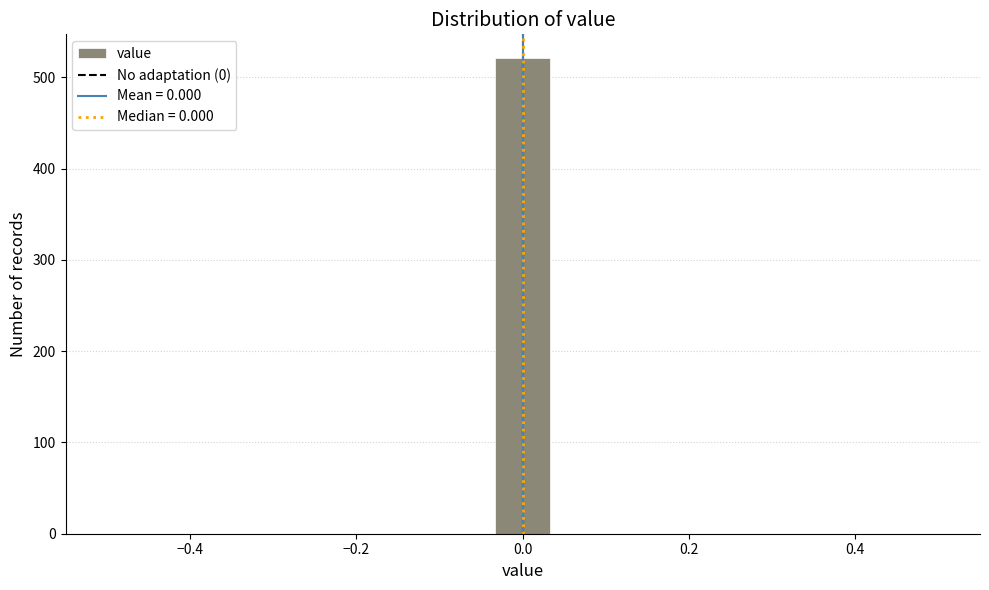

Around what value on the x-axis is the tallest bar? Give the approximate position of its centre, as read against the axis.

0.00